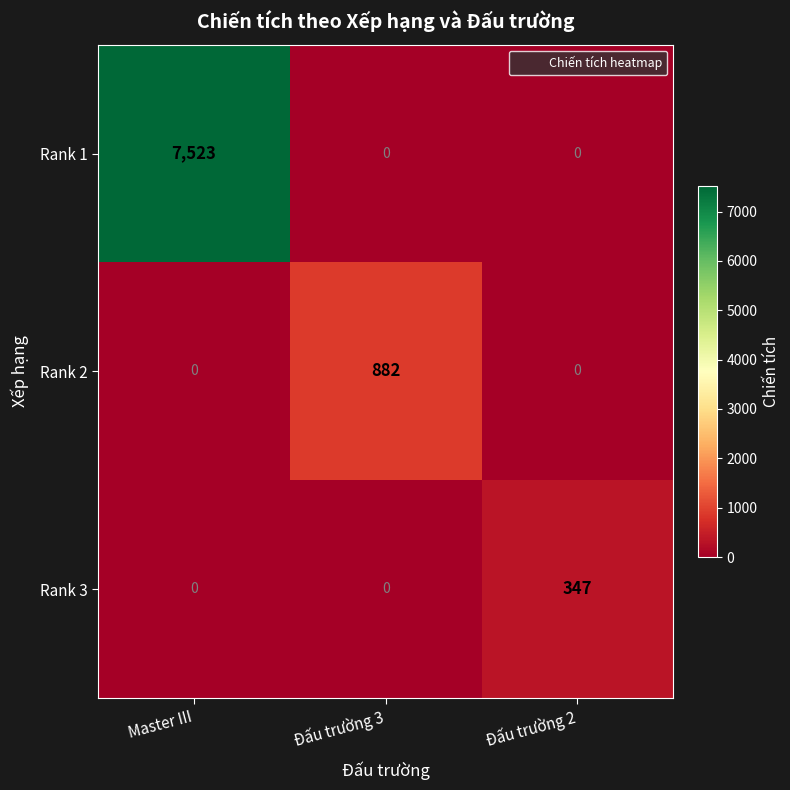

Count the Rank 1 values in the range 0 to 7523.

3